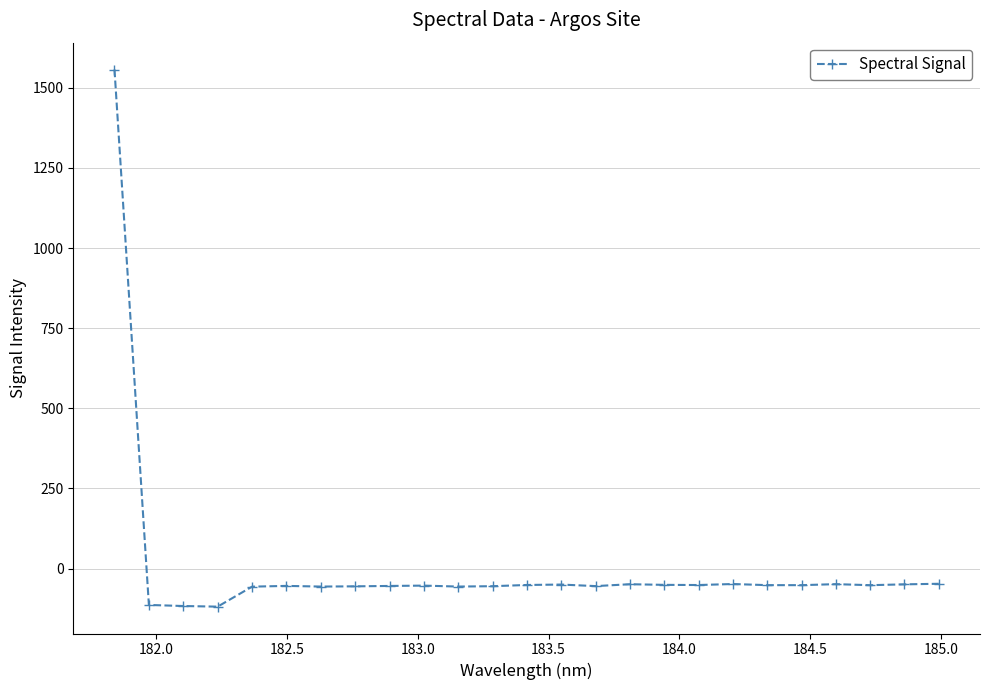

How many values are above zero?

1